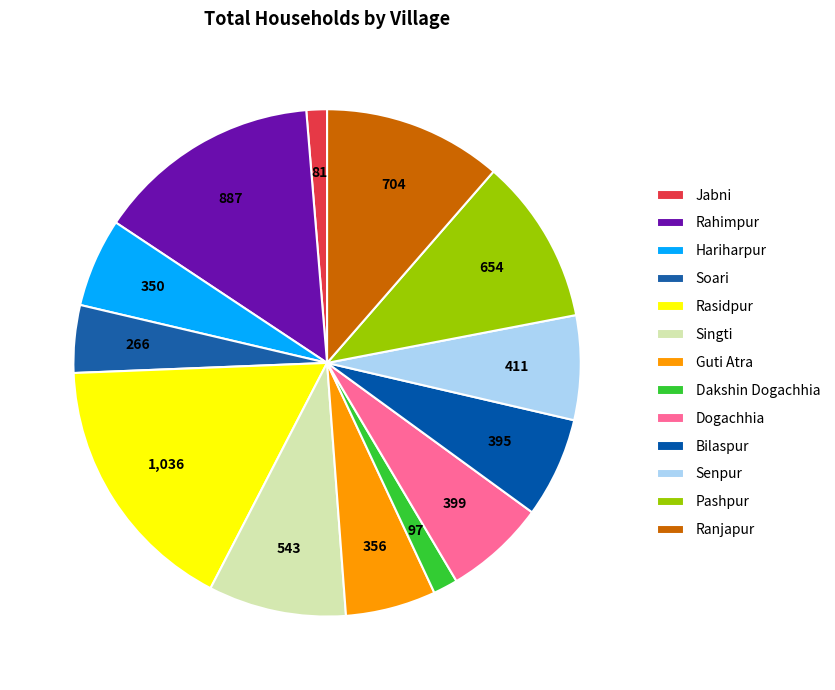

The Dakshin Dogachhia slice represents 2% of the pie. True or false?

True